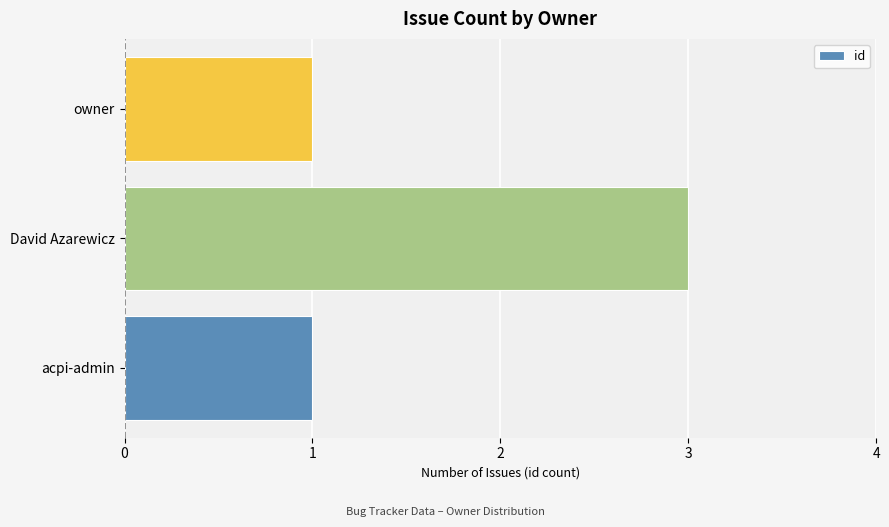

What is the greatest value displayed?

3